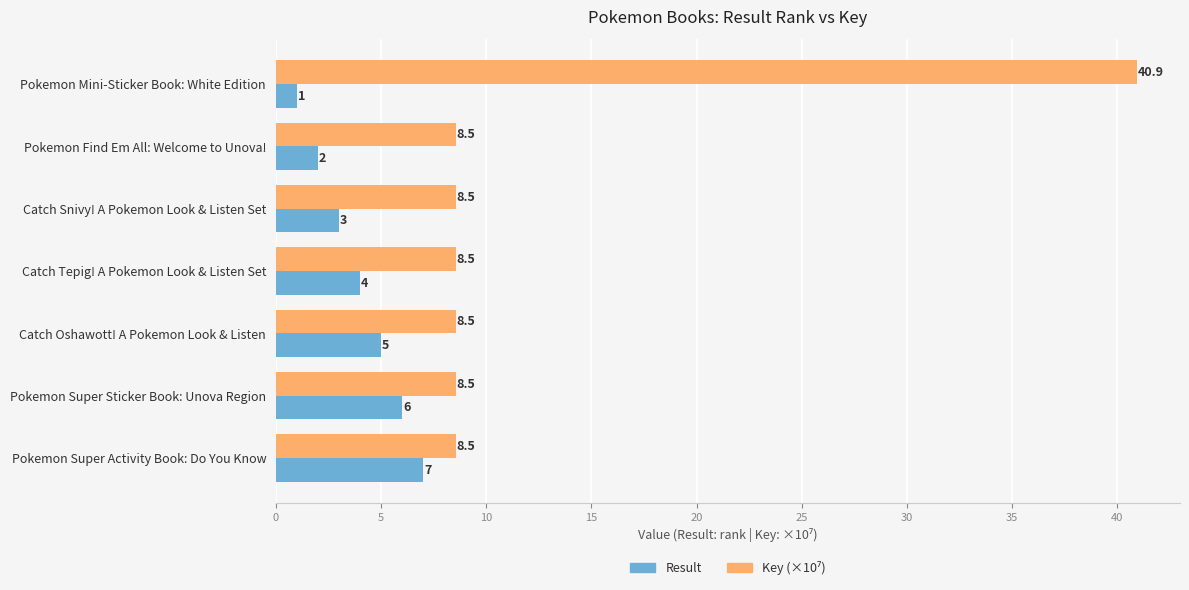

Count the number of data series in this chart.

2